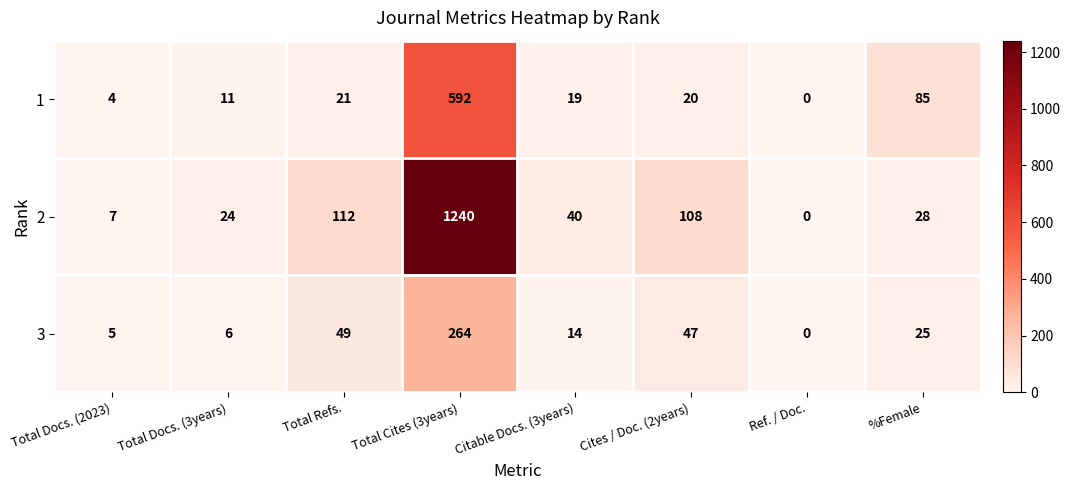

The 2 series shows 27 at Cites / Doc. (2years). True or false?

False